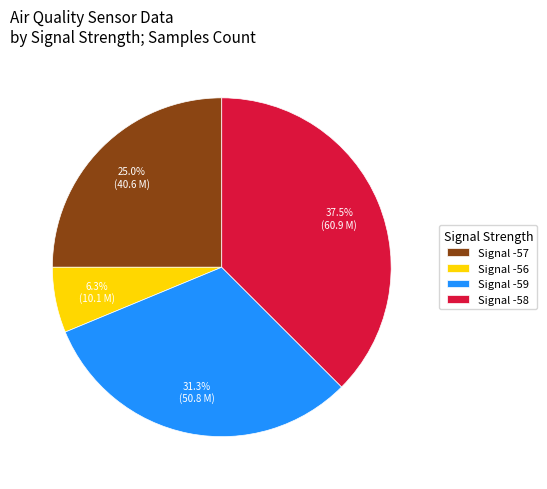

Count the number of slices in the pie.

4